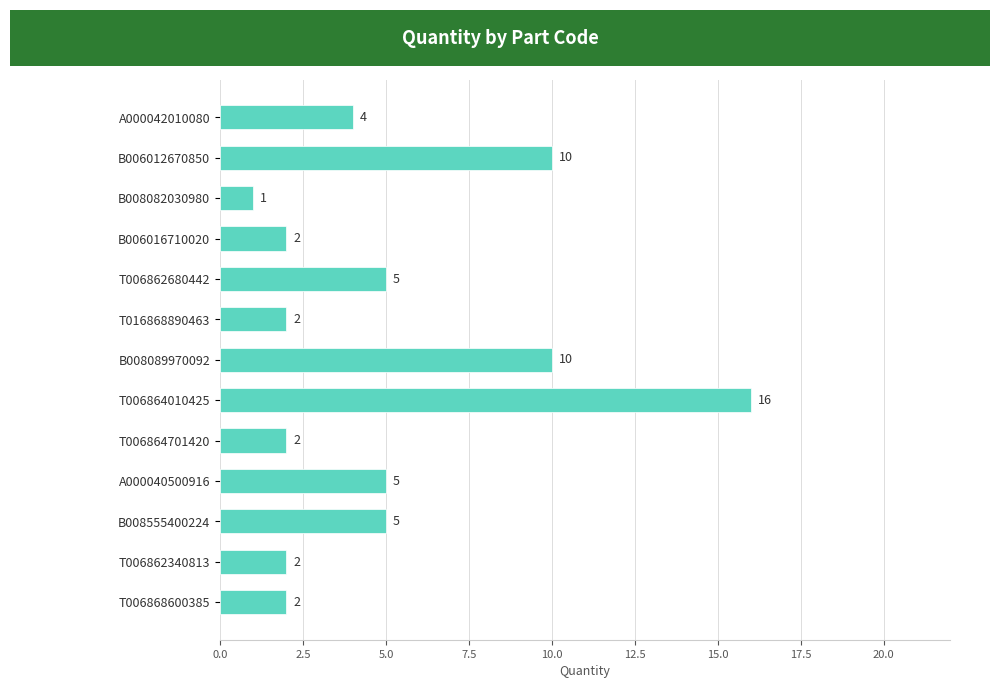

What is the minimum value shown in the chart?

1